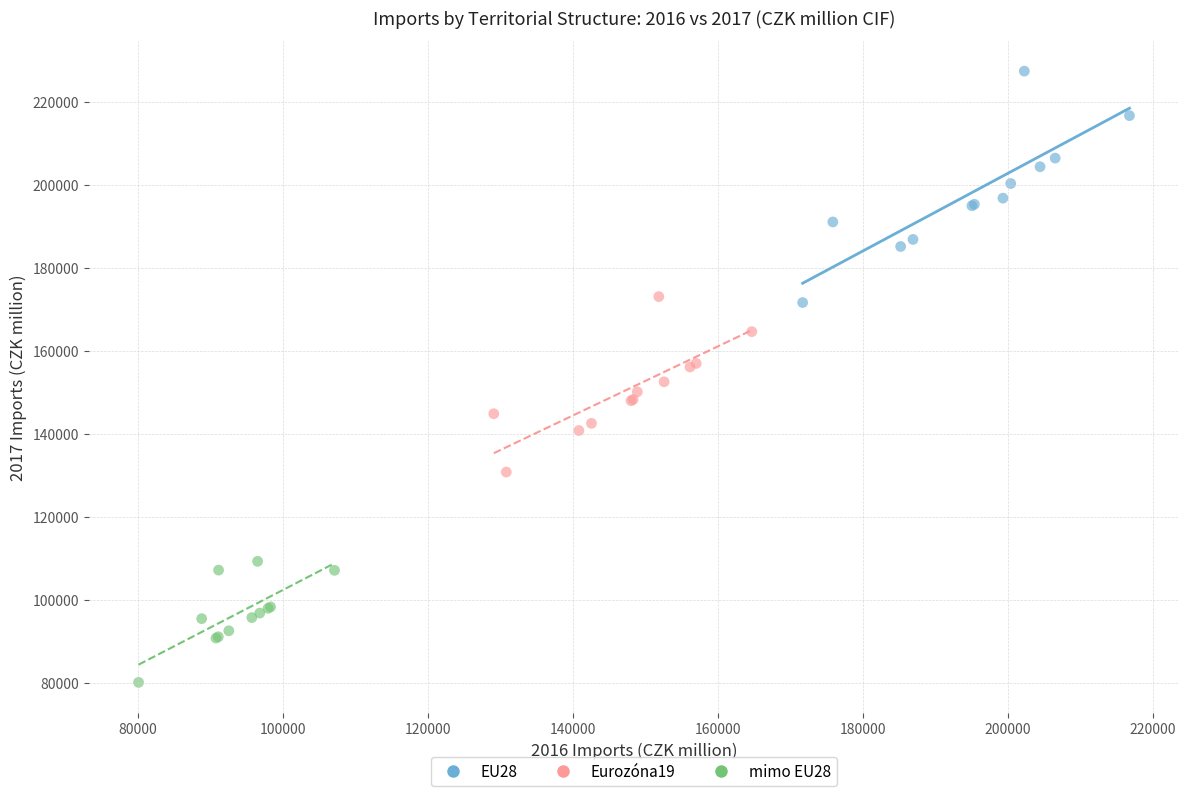

Which series has the widest spread of Y values?

EU28